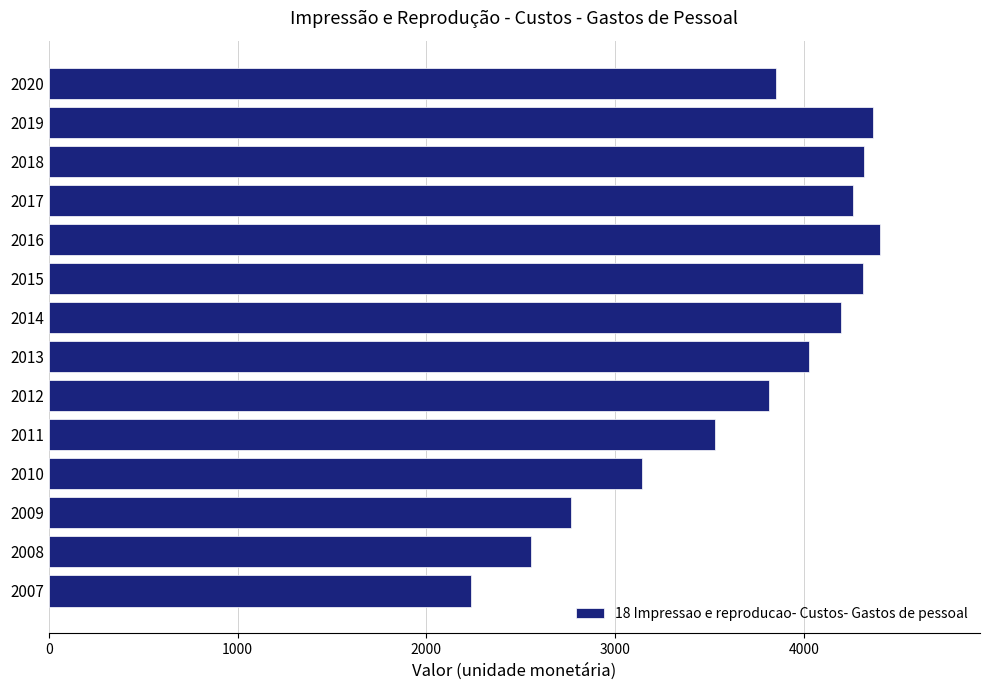

What is the minimum value shown in the chart?

2235.9